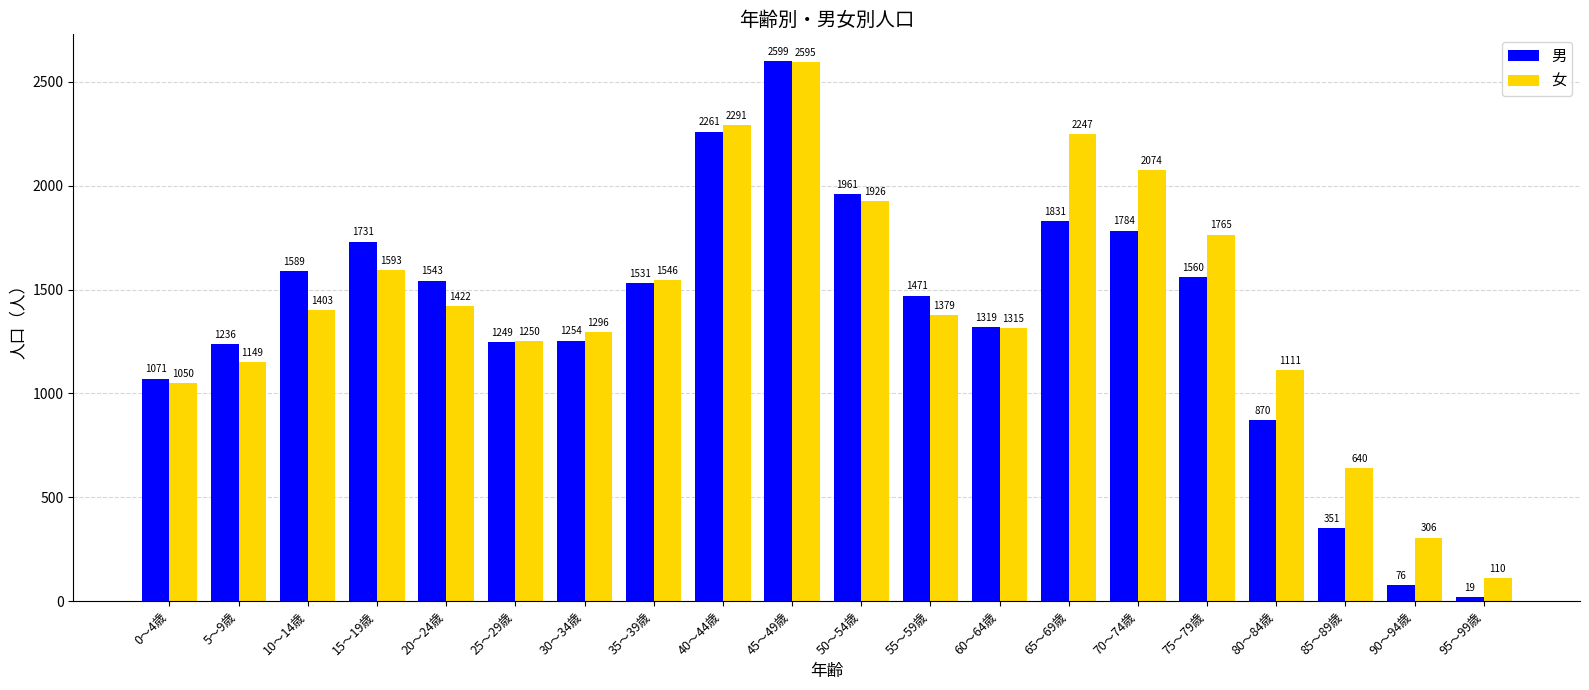

What is the greatest value displayed?

2599